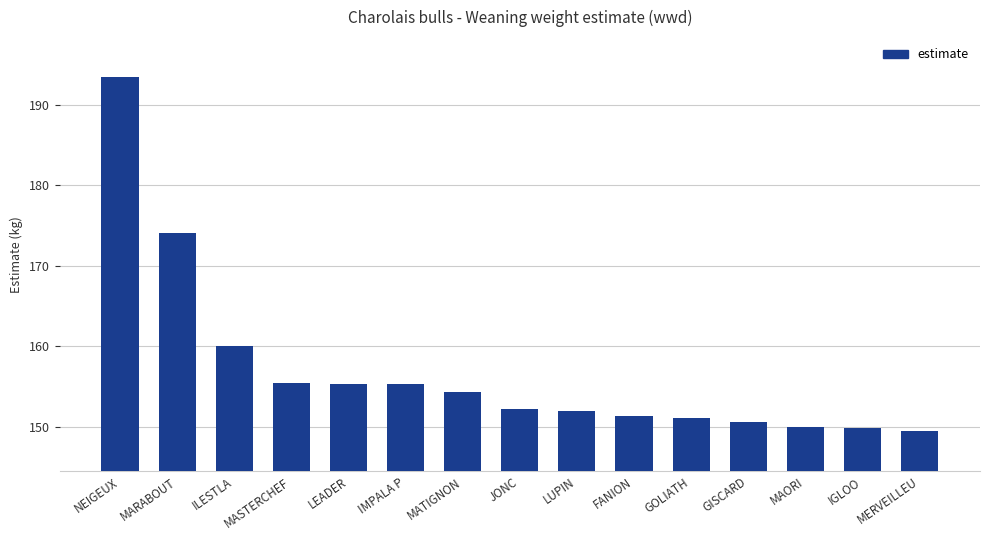

Which has a higher value, IGLOO or LEADER?

LEADER